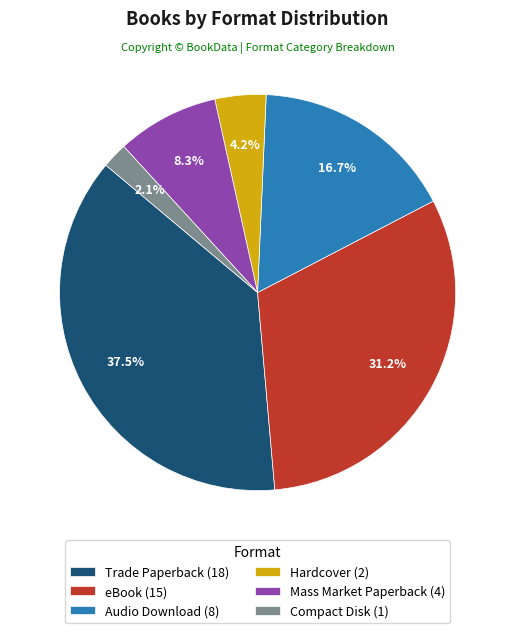

Which has a higher value, Trade Paperback (18) or Mass Market Paperback (4)?

Trade Paperback (18)